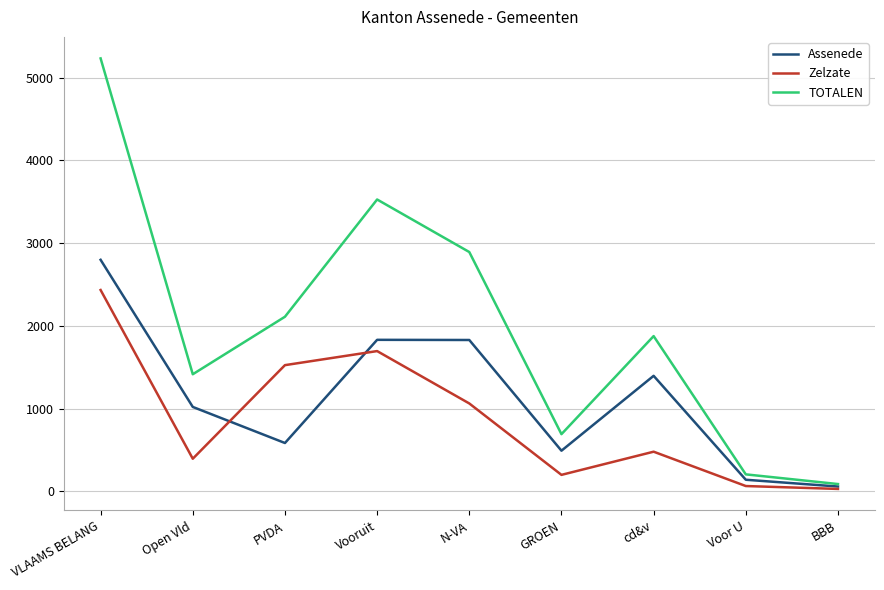

How many lines are shown in the chart?

3